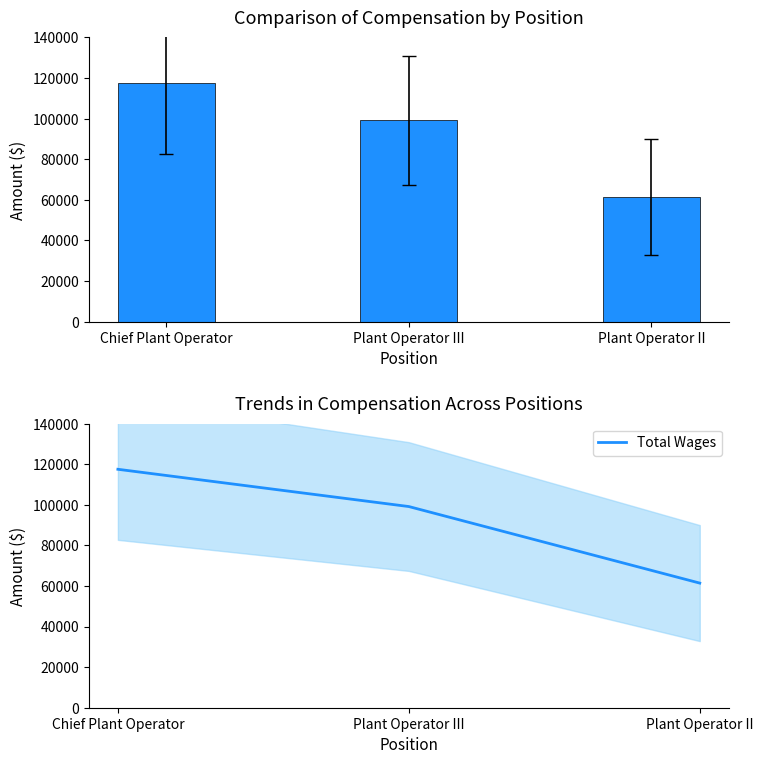

Between Plant Operator II and Plant Operator III, which is larger?

Plant Operator III